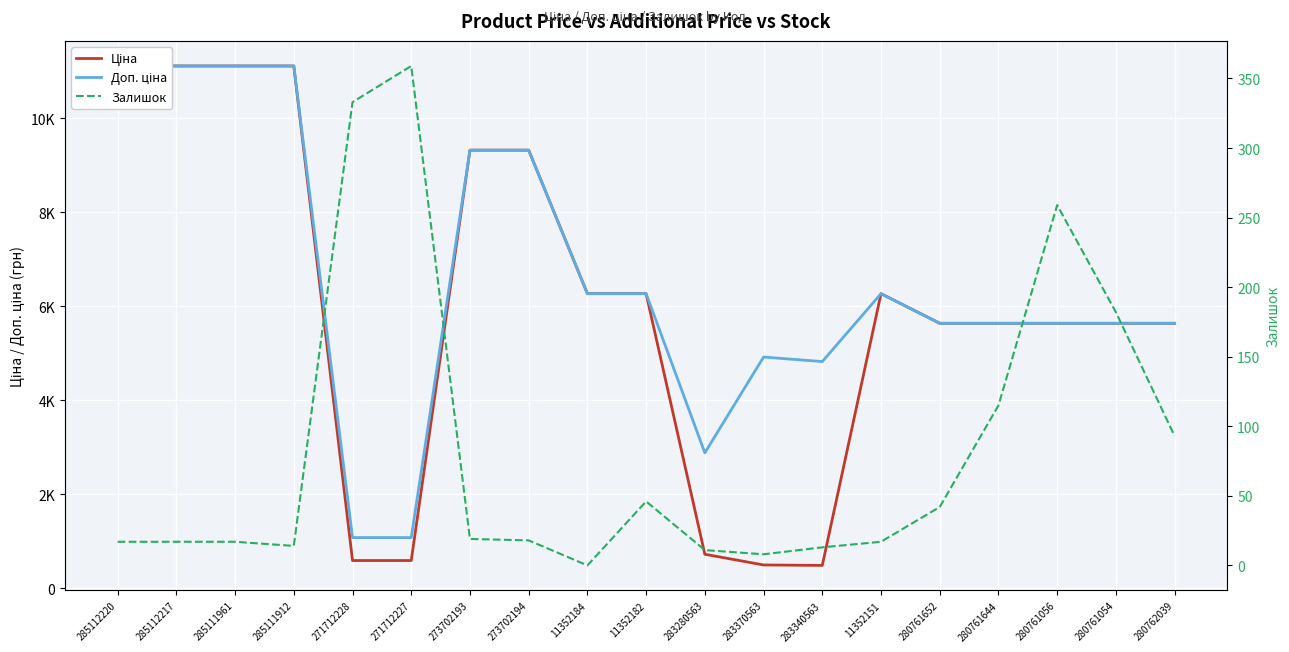

What is the label of the 18th point from the left?

280761054